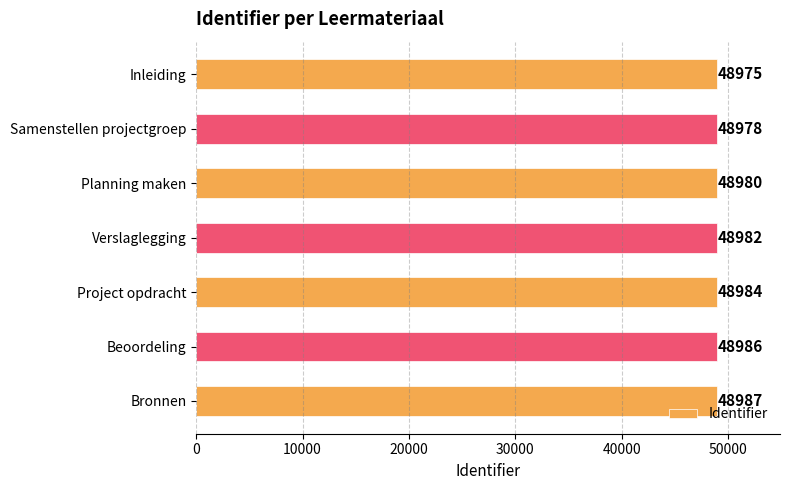

What is the maximum value shown in the chart?

48987